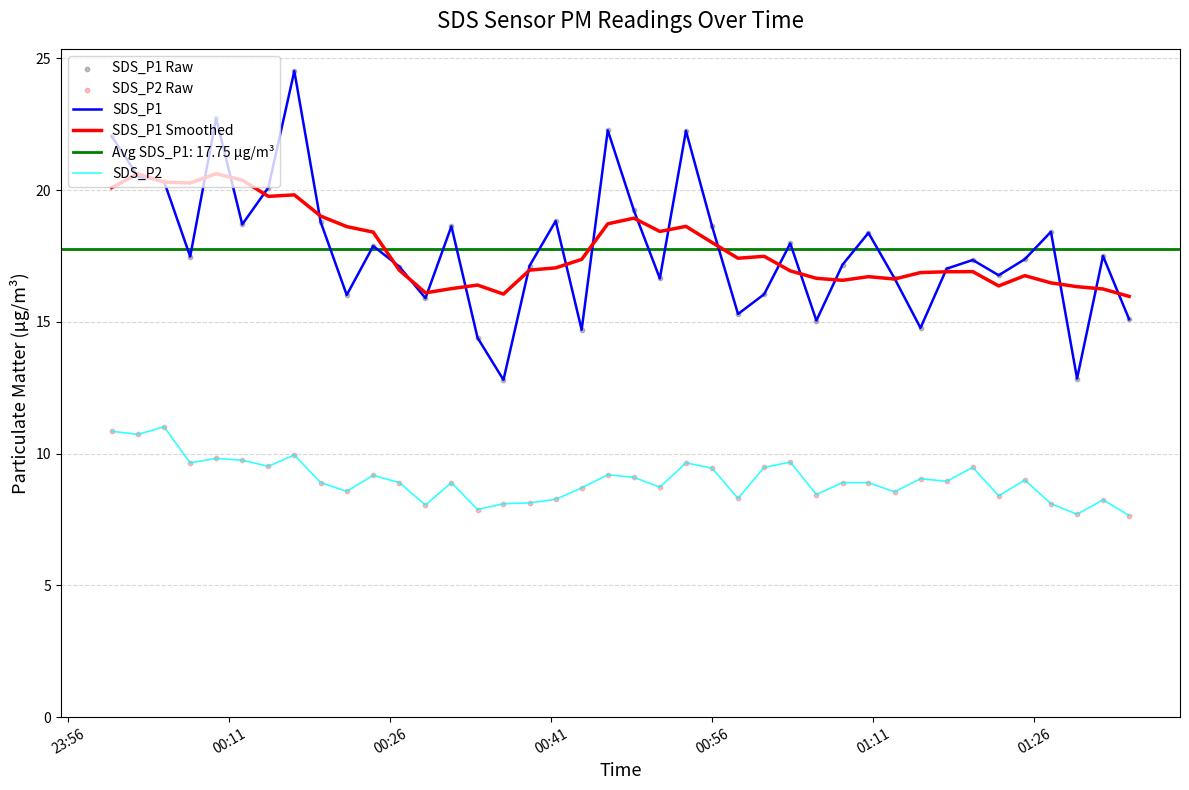

Which series has the largest total across all categories?

SDS_P1